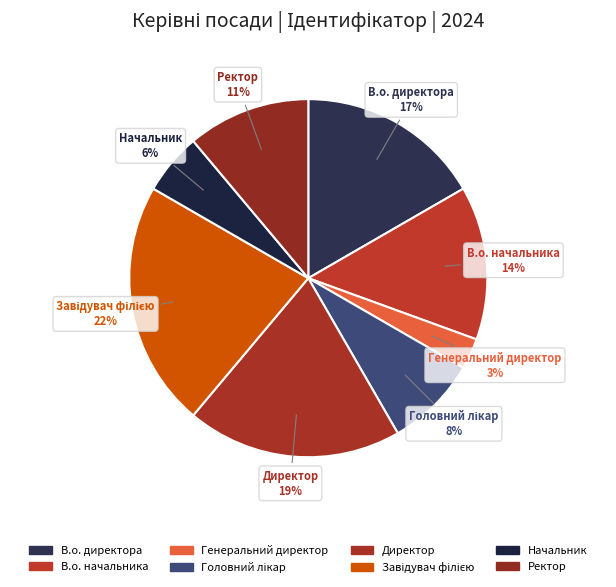

True or false: Директор accounts for 19% of the total.

True